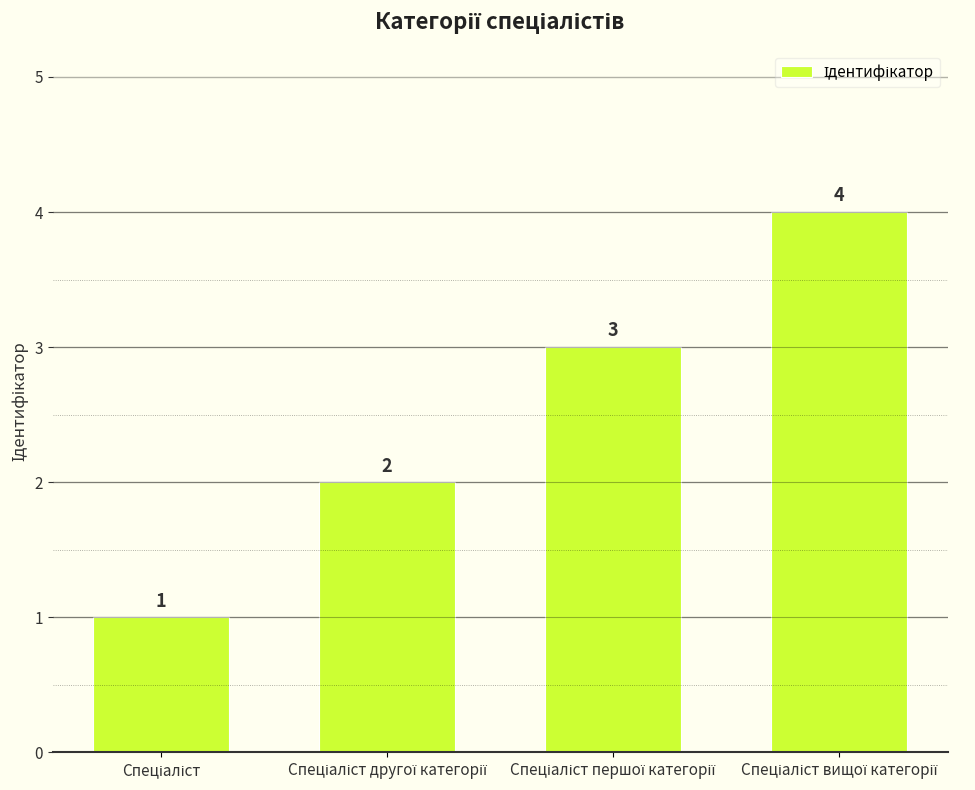

What is the difference between the maximum and minimum values?

3